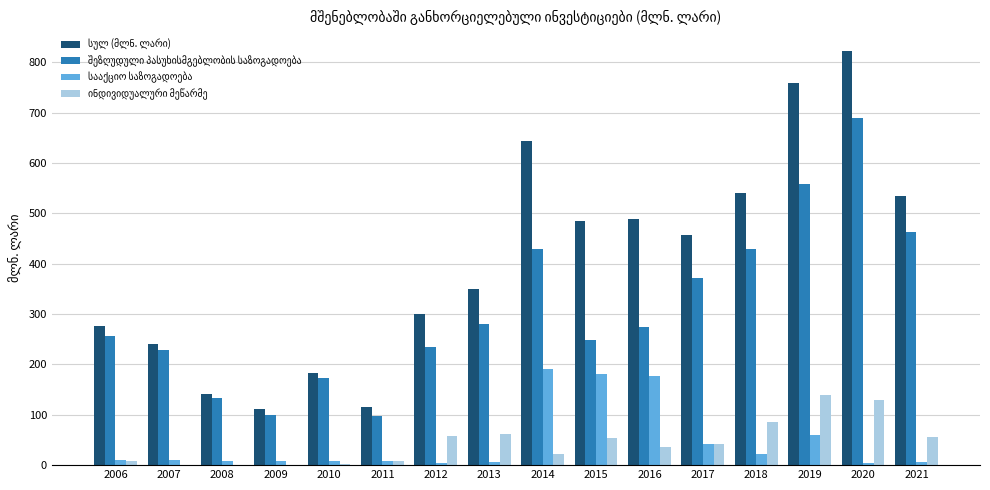

Which category has the highest value across all series?

2020